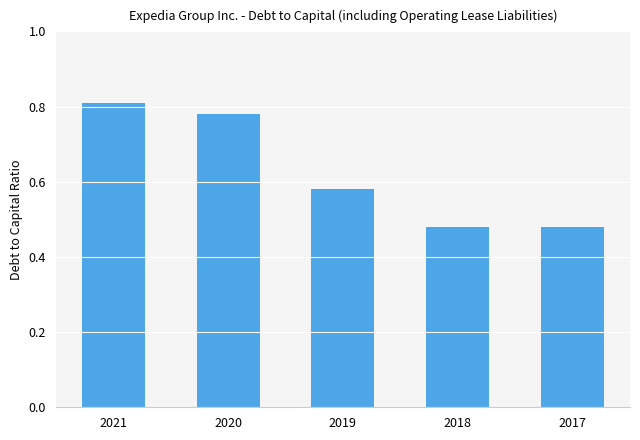

What is the difference between the maximum and minimum values?

0.3